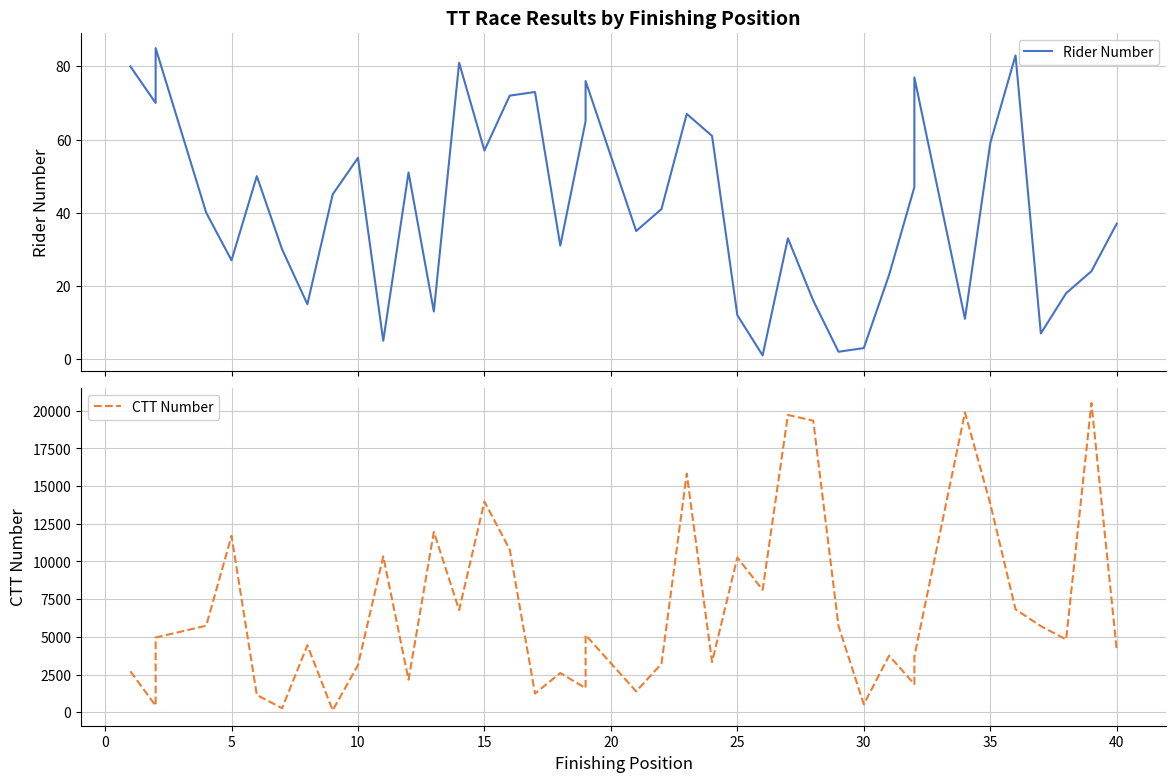

At how many categories does at least one series exceed 14498?

5